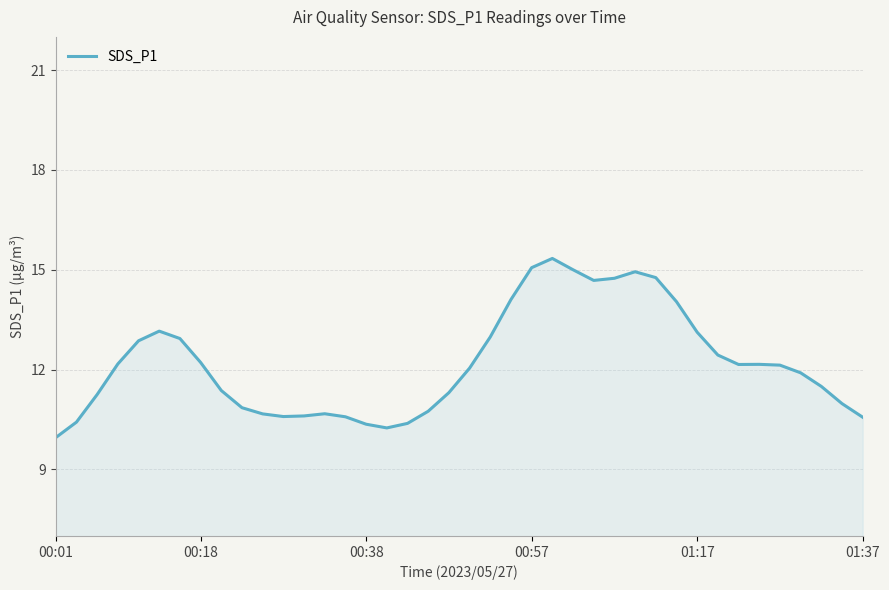

What is the sum of all values?

488.0